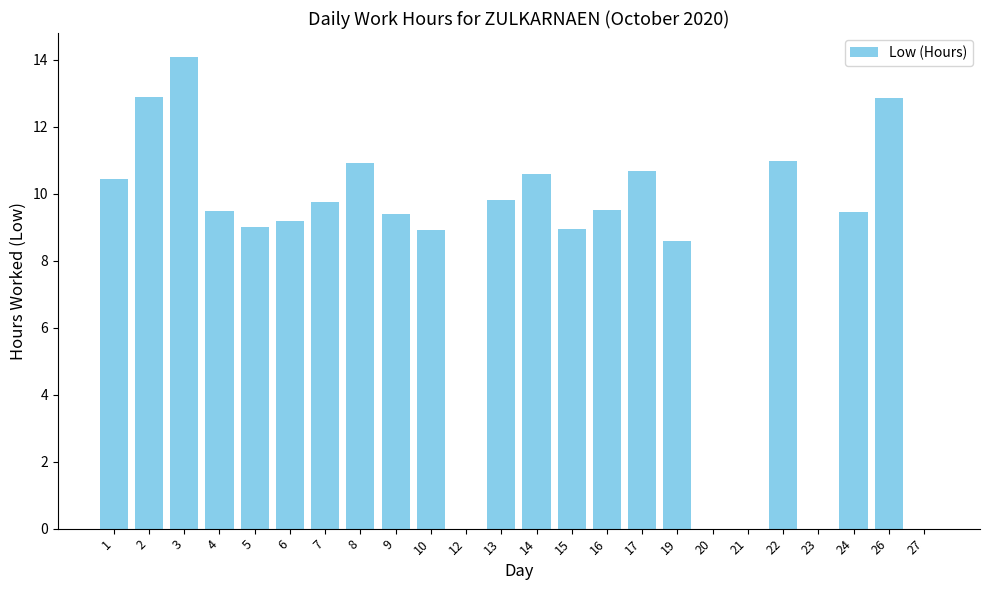

Count the number of categories in the chart.

24